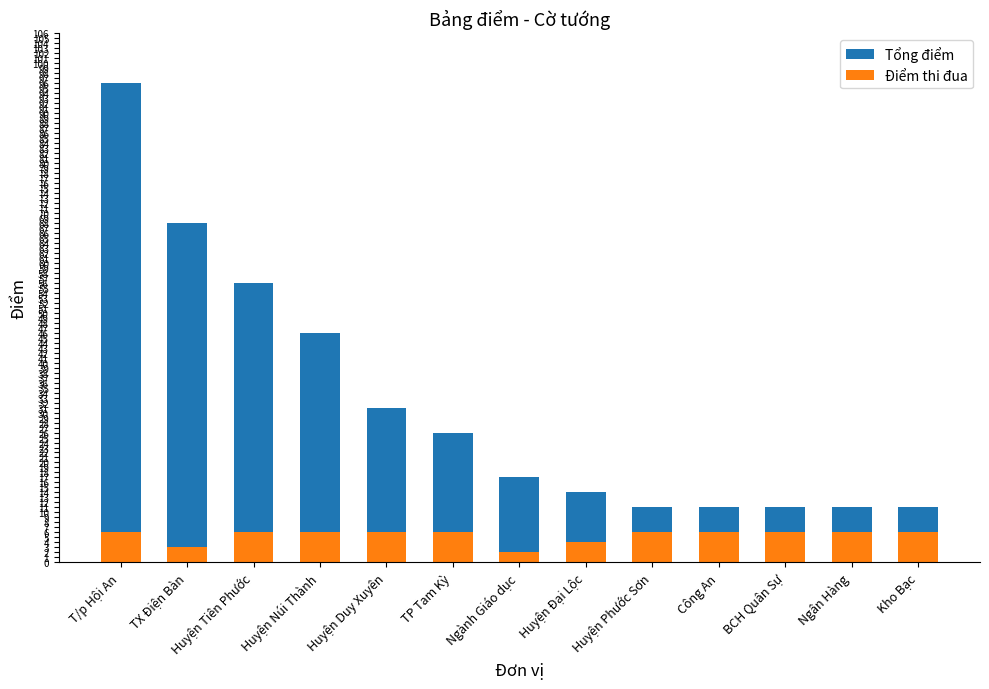

At which category is the sum across all series the highest?

T/p Hội An